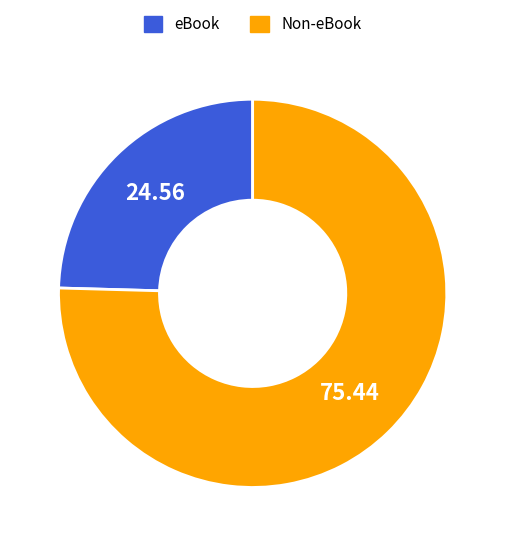

How many segments does this pie chart have?

2